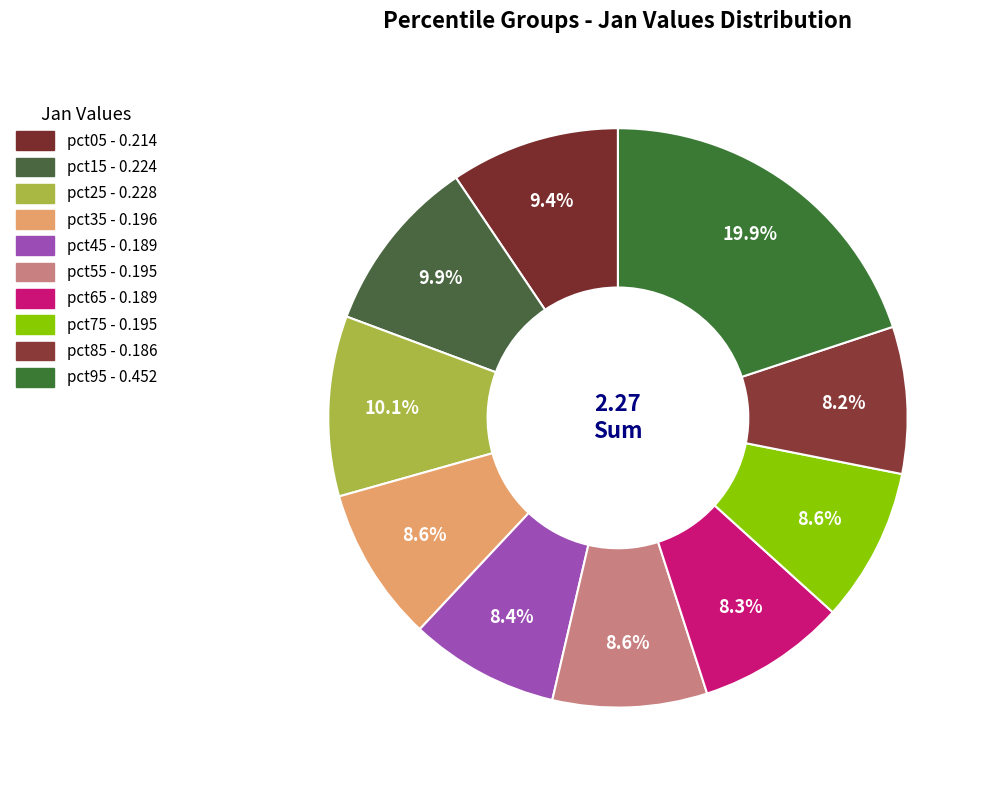

Does any single category account for the majority?

No